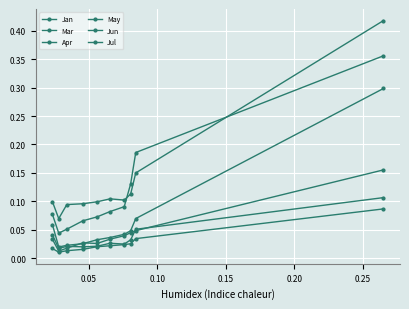

Reading left to right, extract all data points from this chart.

Jan: 0.1	0.1	0.1	0.1	0.1	0.1	0.1	0.1	0.1	0.4
Mar: 0.1	0.0	0.1	0.1	0.1	0.1	0.1	0.1	0.2	0.4
Apr: 0.0	0.0	0.0	0.0	0.0	0.0	0.0	0.0	0.1	0.1
May: 0.1	0.0	0.0	0.0	0.0	0.0	0.0	0.0	0.1	0.3
Jun: 0.0	0.0	0.0	0.0	0.0	0.0	0.0	0.0	0.0	0.1
Jul: 0.0	0.0	0.0	0.0	0.0	0.0	0.0	0.0	0.0	0.2